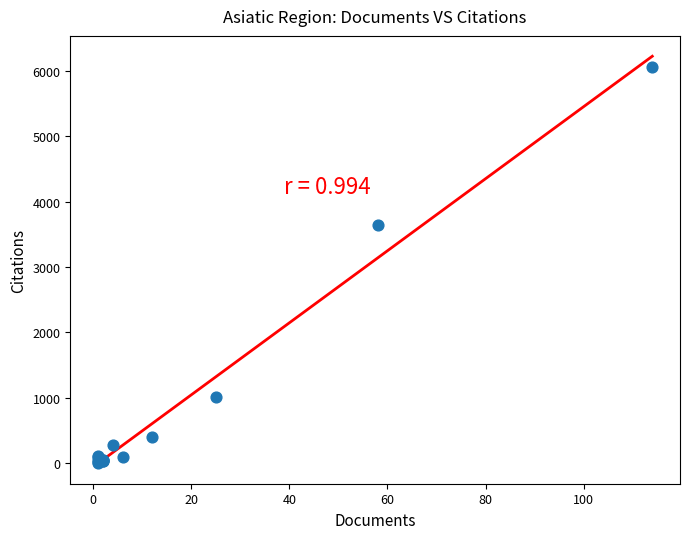

What Y value in the scatter plot is closest to 3036?

3635